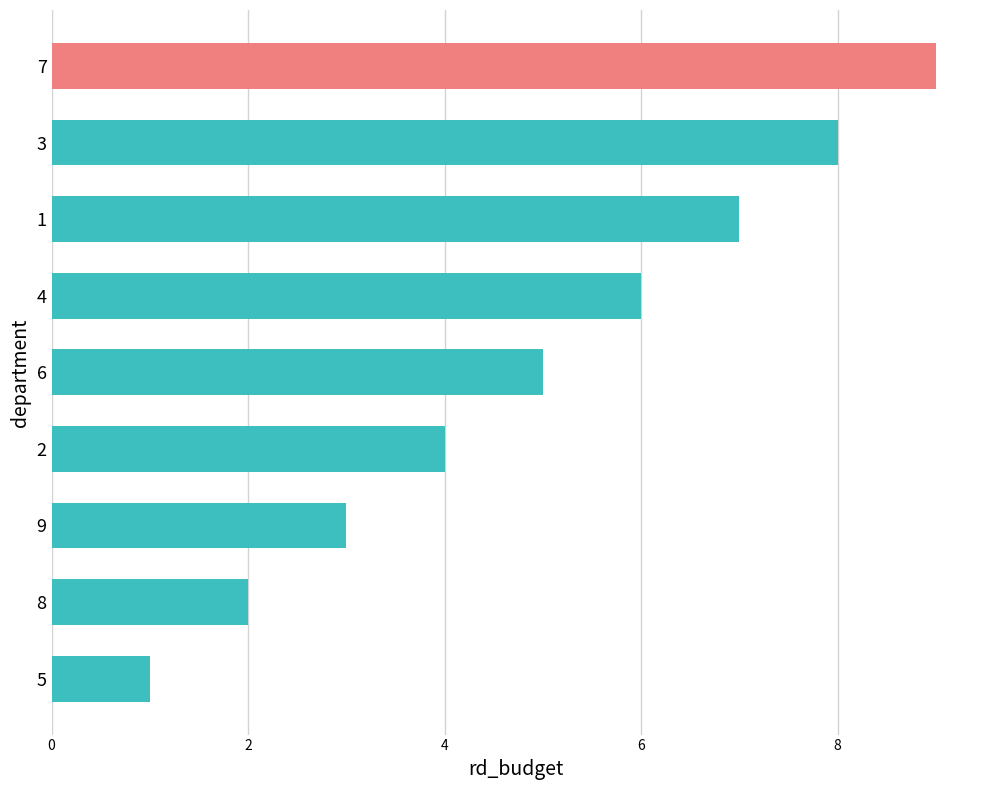

How many categories are shown in the chart?

9